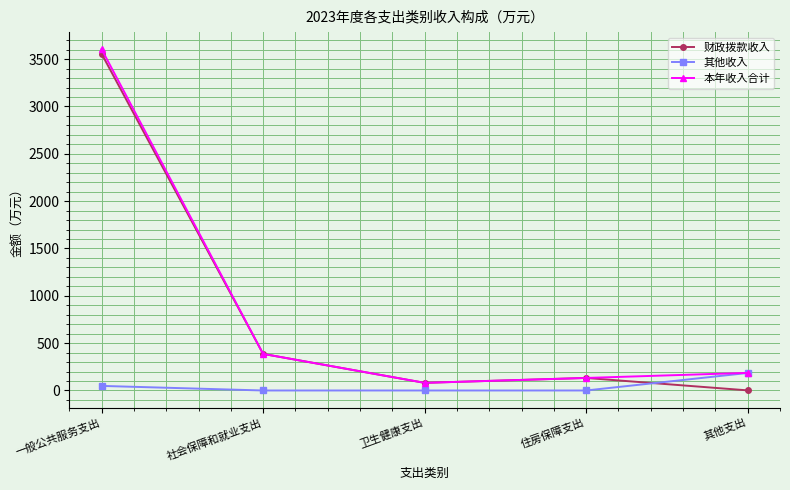

At which label is 本年收入合计 closest to 1842?

社会保障和就业支出